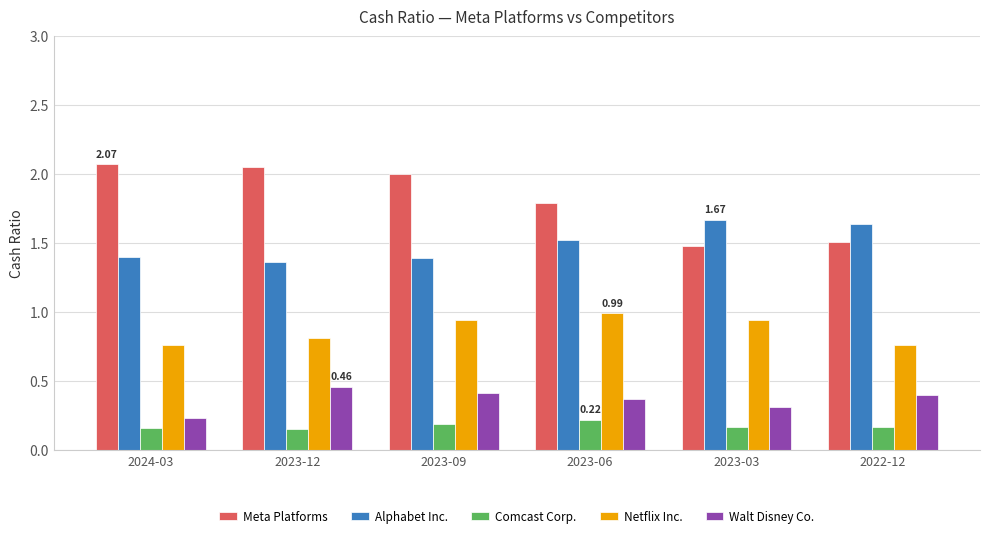

At which label does Meta Platforms first exceed 2?

2024-03